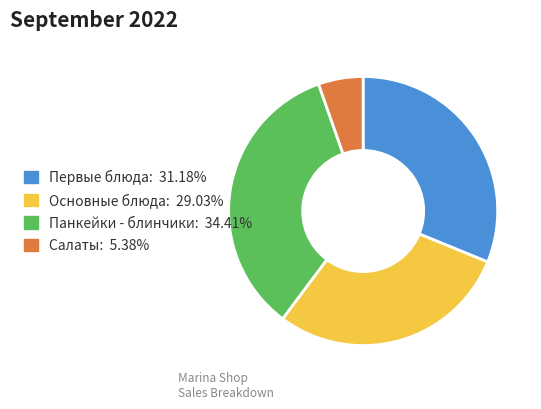

Is the sum of Первые блюда and Основные блюда greater than half?

Yes